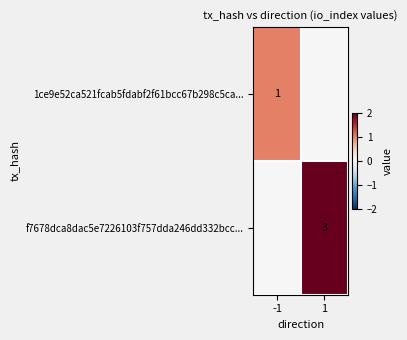

Is the value of 1ce9e52ca521fcab5fdabf2f61bcc67b298c5ca... at -1 greater than the value of f7678dca8dac5e7226103f757dda246dd332bcc... at 1?

No